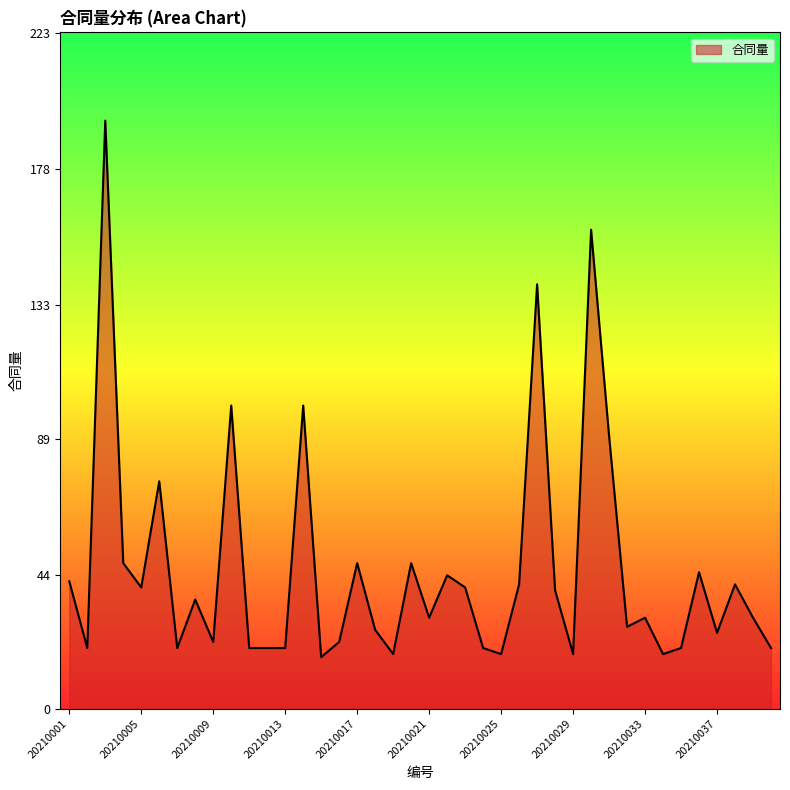

What is the maximum value shown in the chart?

194